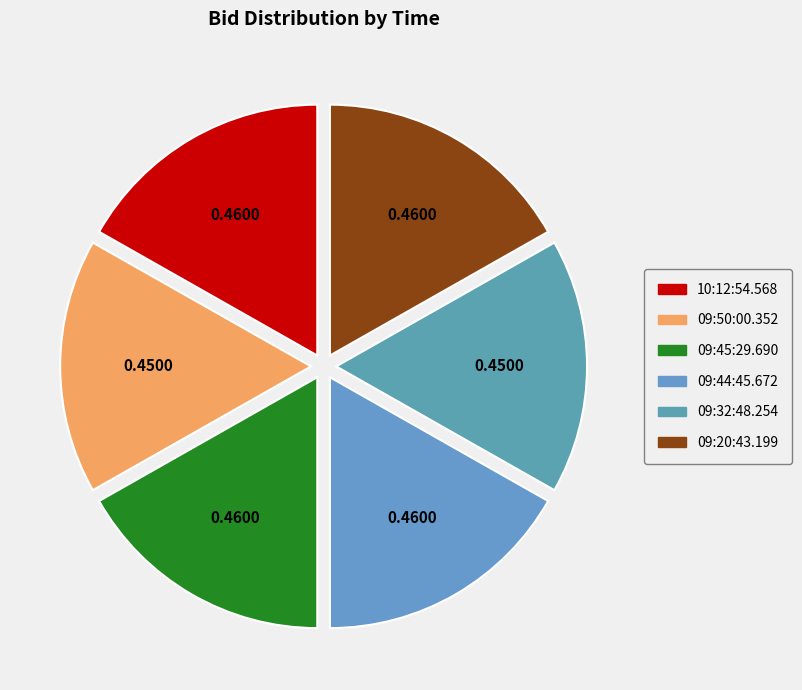

Which slice is the smallest?

09:50:00.352